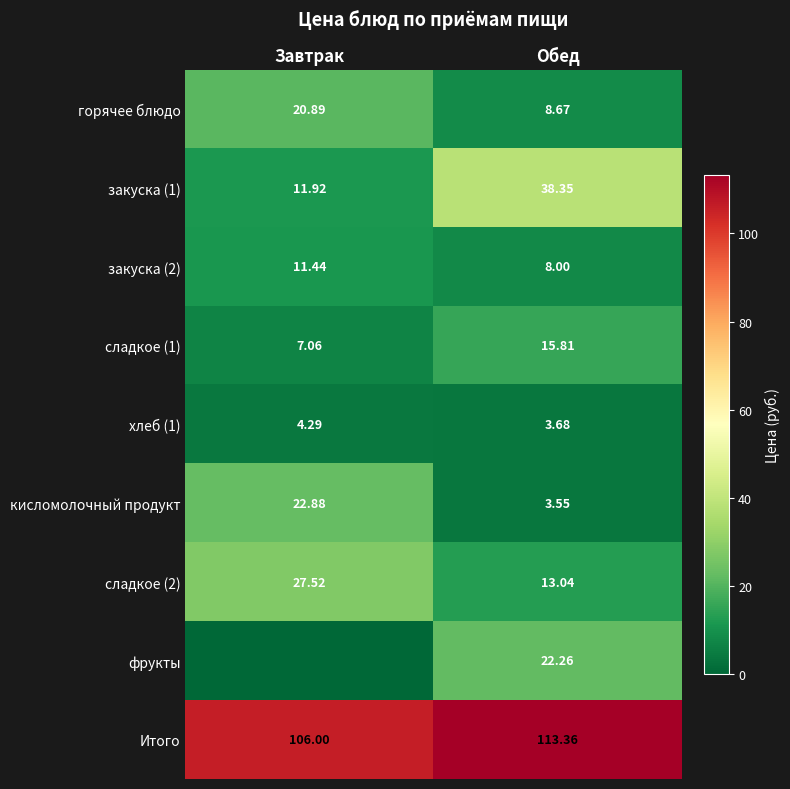

Count the number of categories in the chart.

2